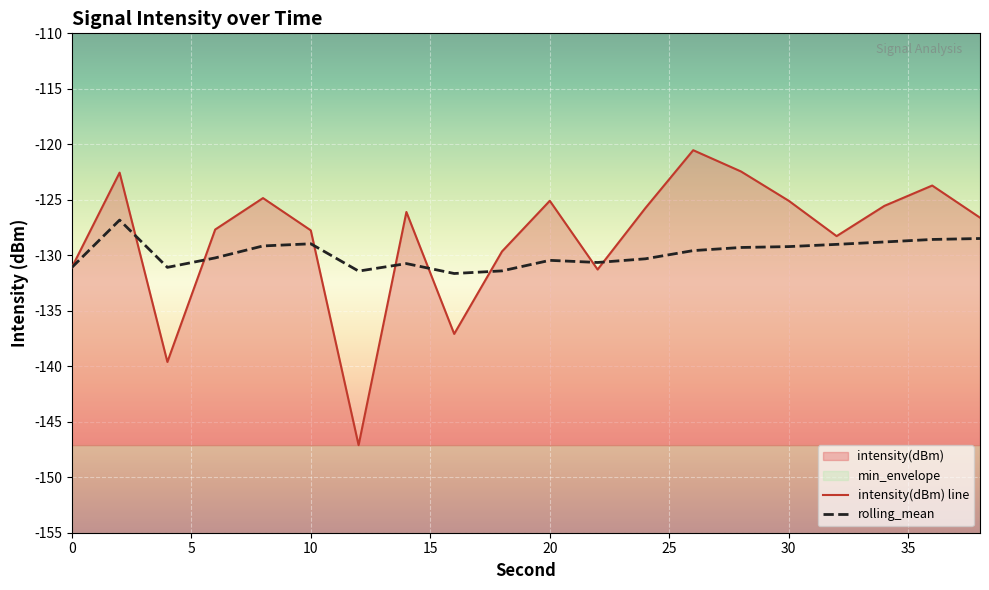

List the series in order of their peak value, highest first.

intensity(dBm), rolling_mean